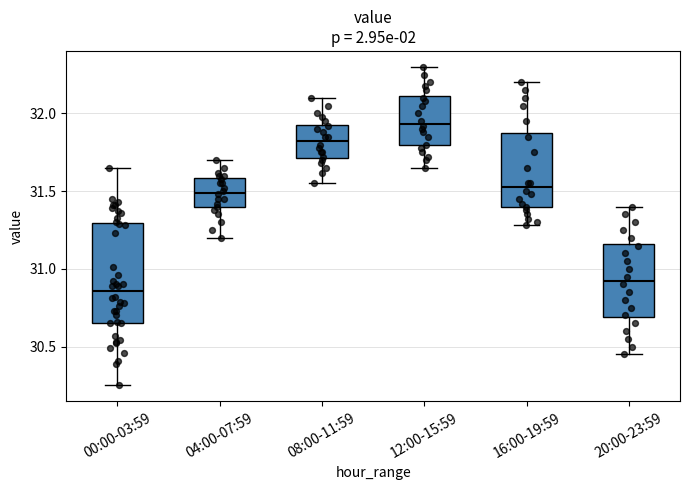

Which box is the tallest, from its lower edge to its upper edge?

00:00-03:59